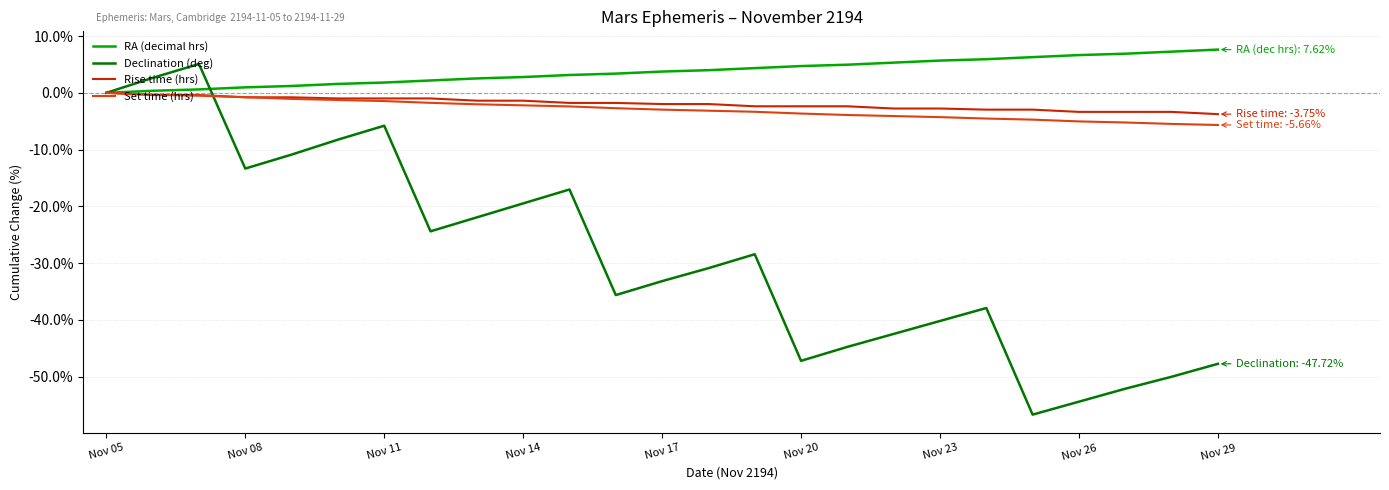

Does the chart display data point markers on the line(s)?

No